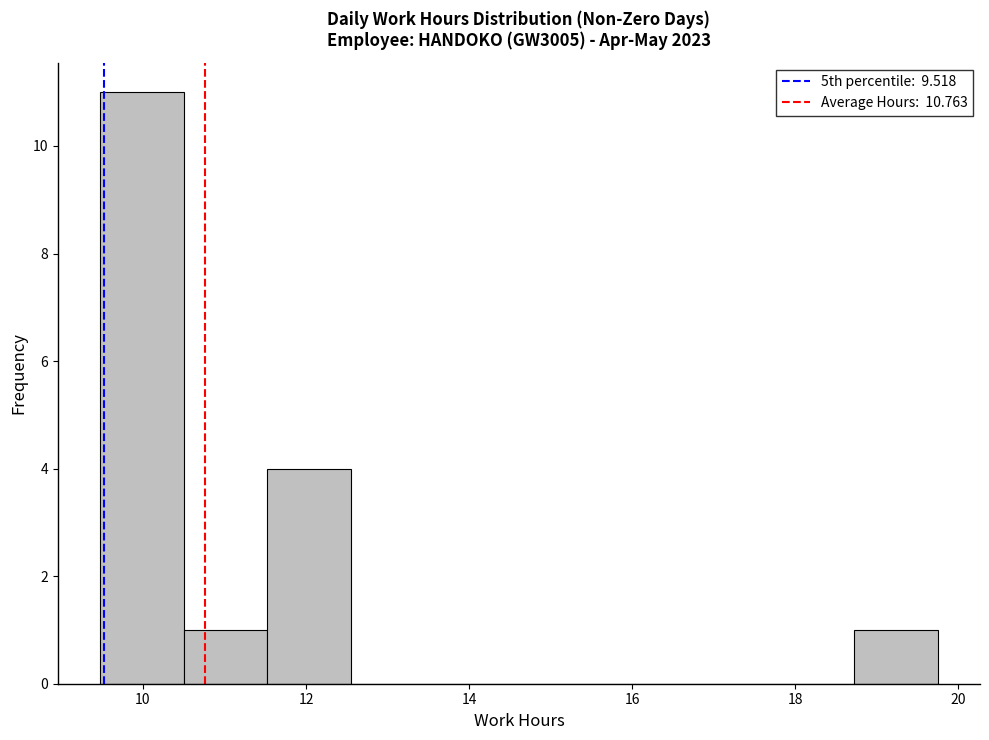

Over which range of the x-axis is the bar tallest?

9.4 to 10.4